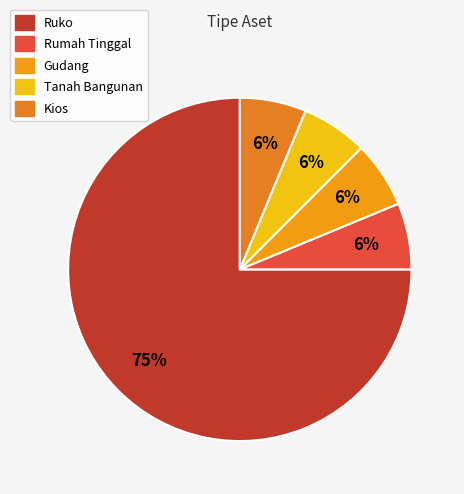

Which category has the biggest portion of the pie?

Ruko